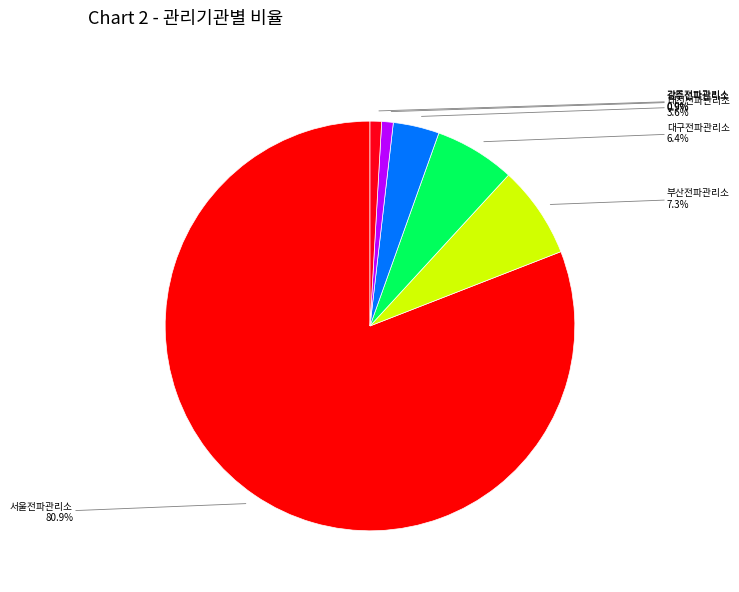

How many segments does this pie chart have?

6